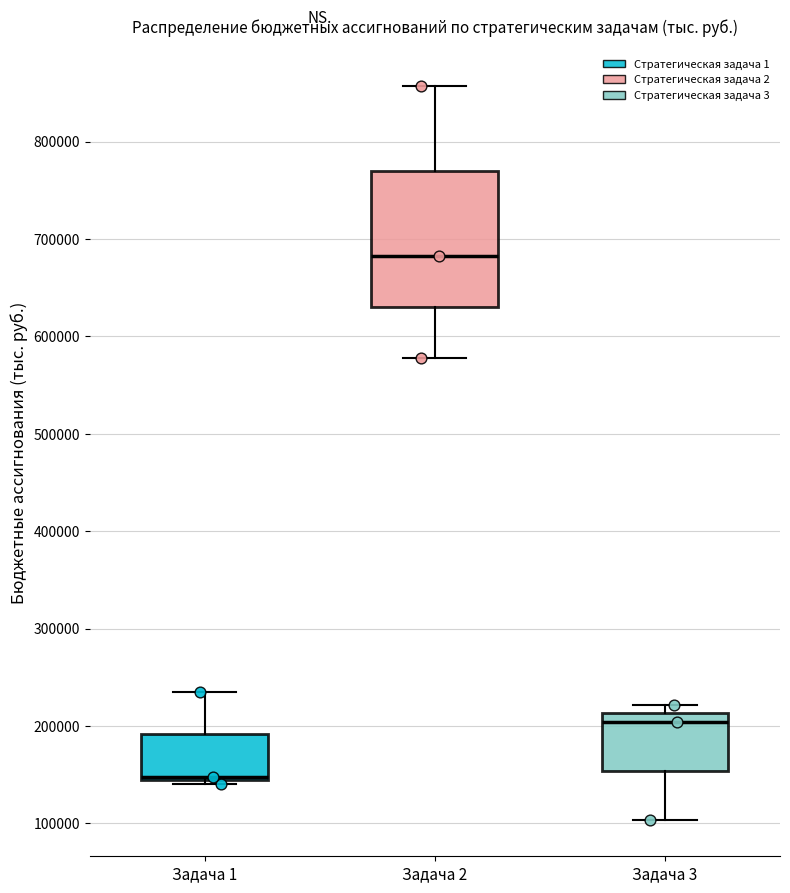

Reading left to right, read every box against the y-axis: the position of its median line, the range the box covers, and the ends of its whiskers. The values are not printed on the chart, so give them approximately, as read against the axis.

Задача 1: median 150000, box 140000 to 190000, whiskers 140000 (just below the box's lower edge) to 230000
Задача 2: median 680000, box 630000 to 770000, whiskers 580000 to 860000
Задача 3: median 200000, box 150000 to 210000, whiskers 100000 to 220000